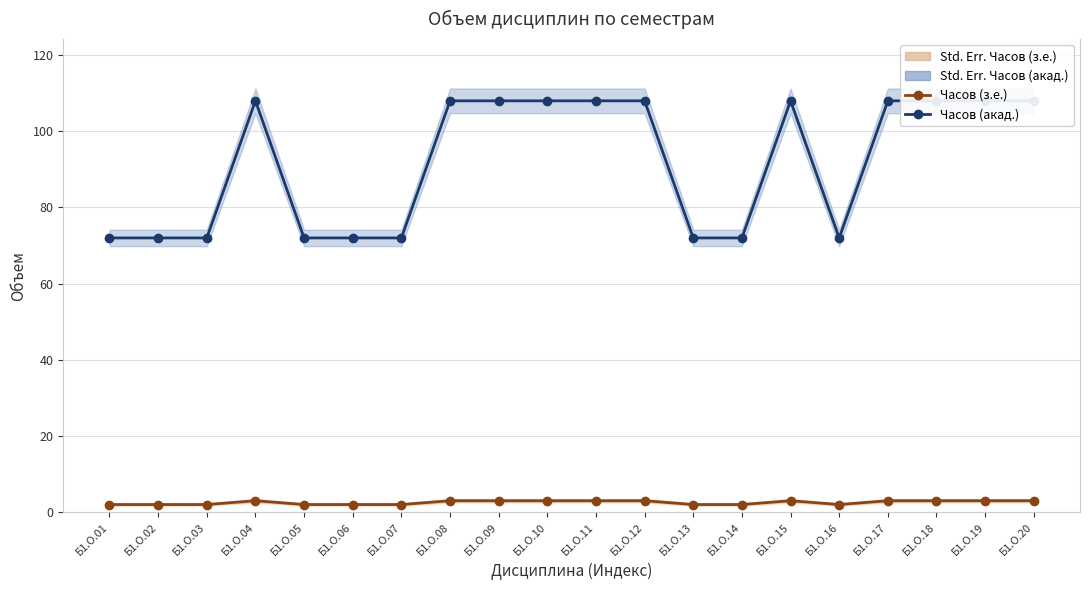

Which category has the lowest value in the Часов (з.е.) series?

Б1.О.01